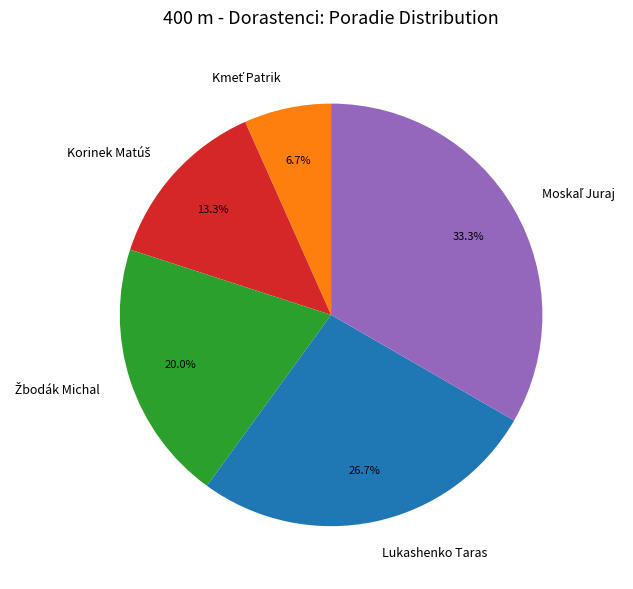

What percentage is NOT represented by Lukashenko Taras?

73.3%